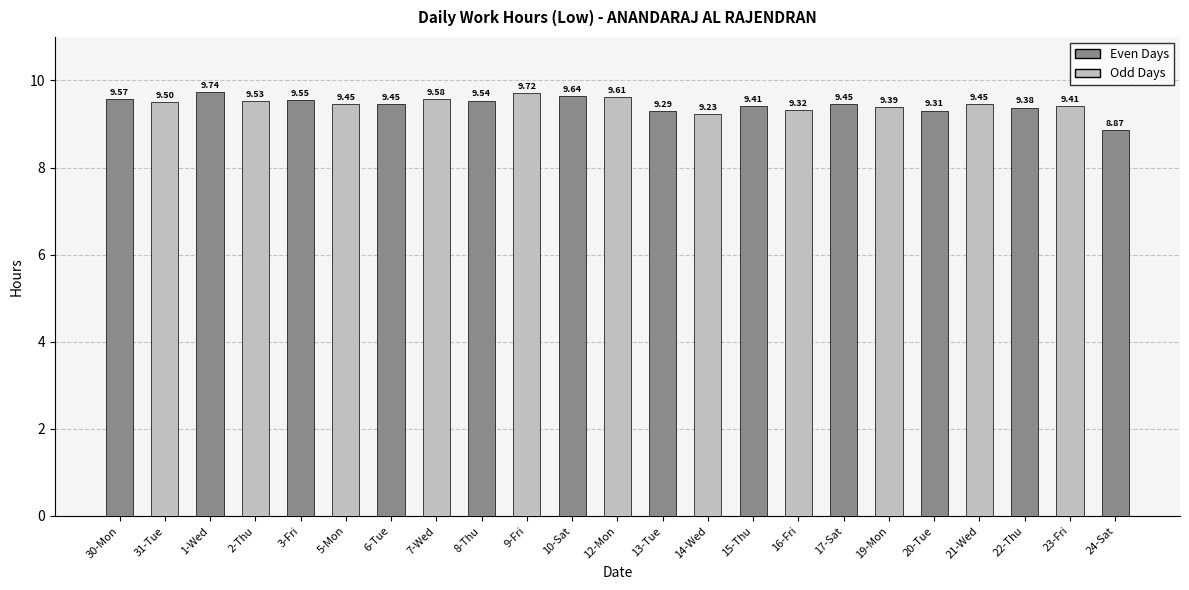

Which has a higher value, 8-Thu or 24-Sat?

8-Thu